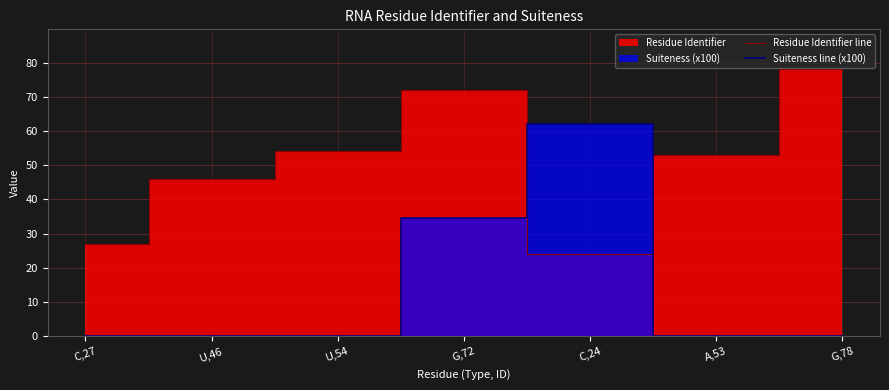

What is the difference between the Residue Identifier line values at C,27 and U,54?

27.0